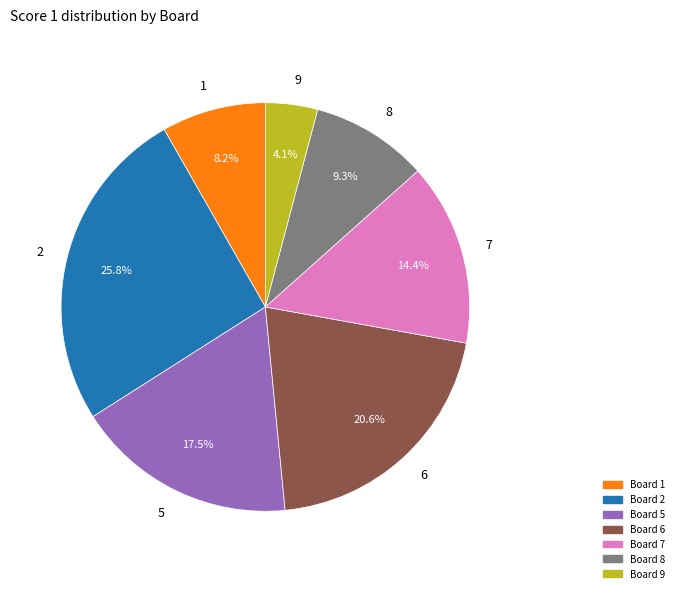

Is there a majority slice in this chart?

No